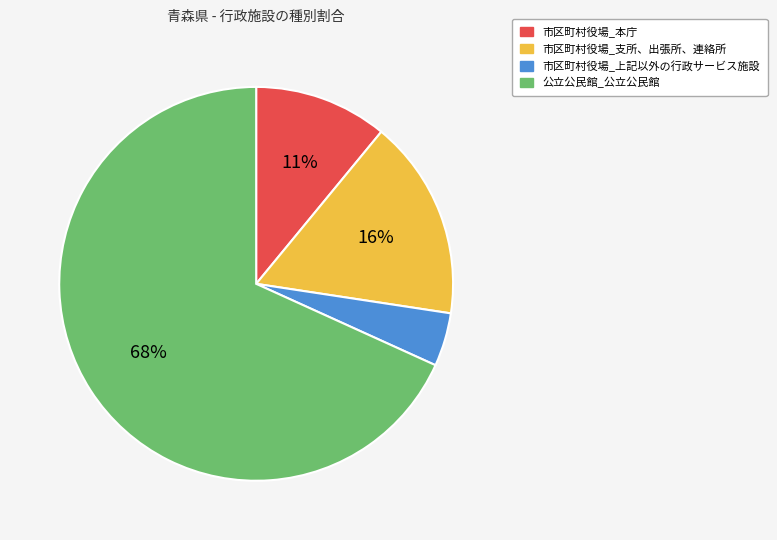

To the nearest percent, what portion does 市区町村役場_支所、出張所、連絡所 represent?

16%